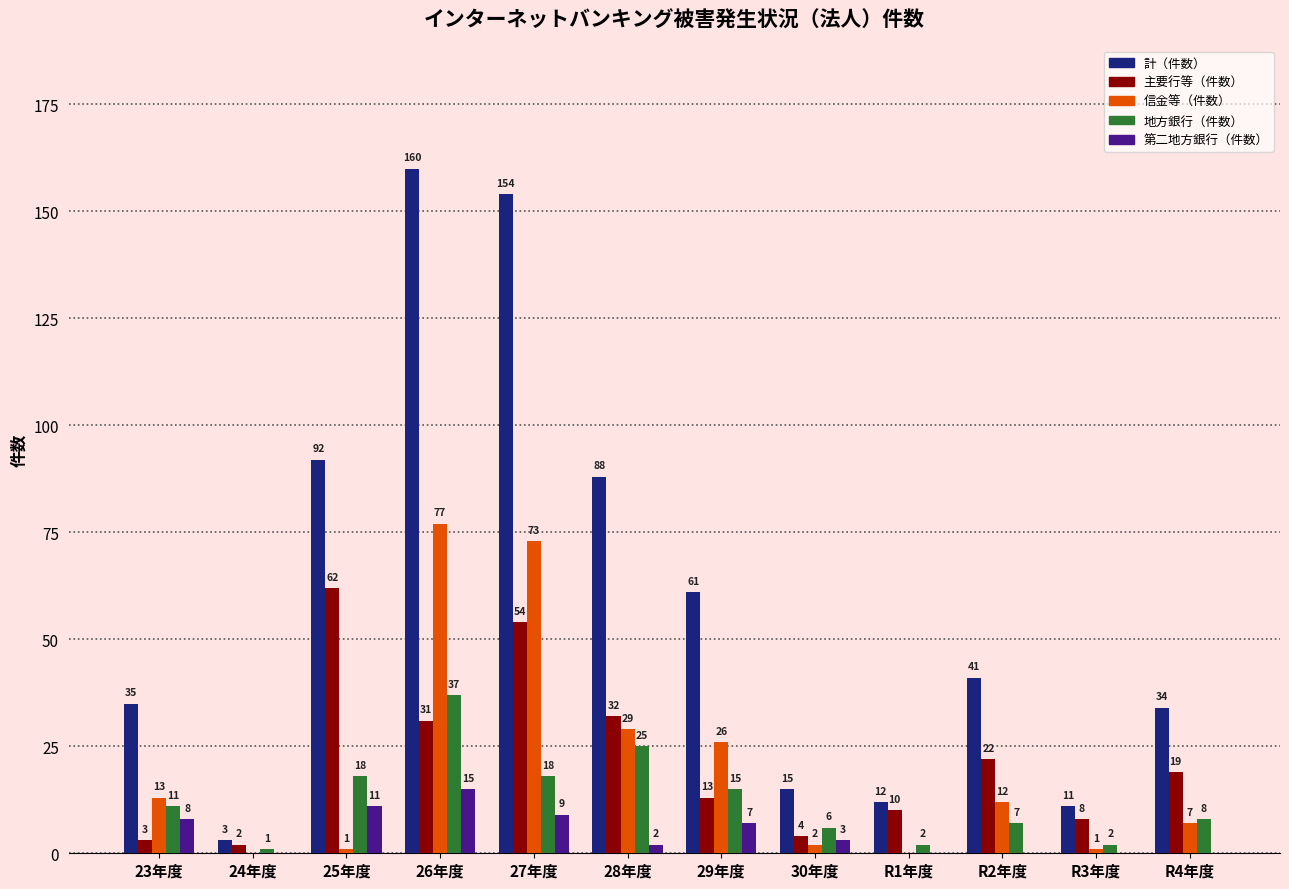

What is the total value across all series at R2年度?

82